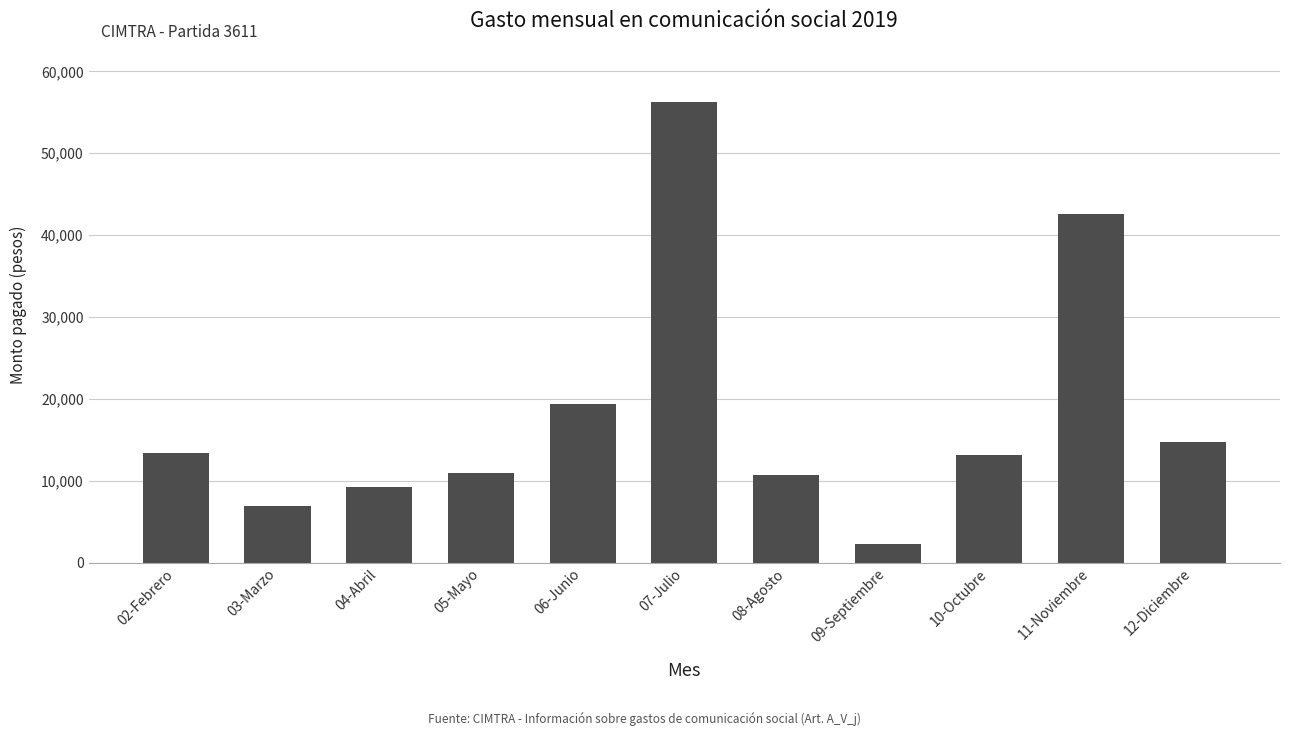

Count the number of categories in the chart.

11